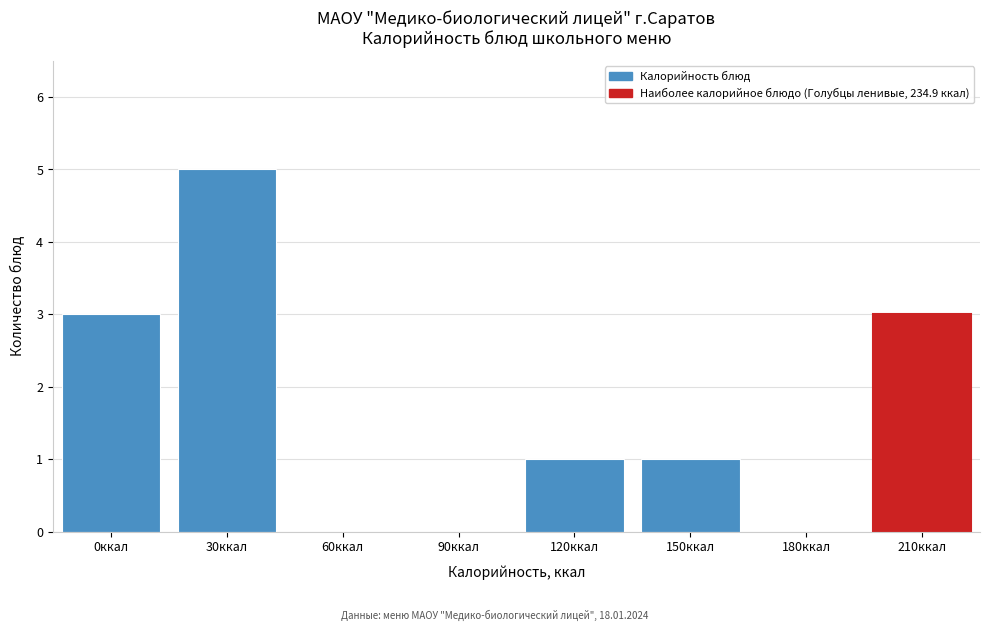

Reading right to left, transcribe all the data shown in this chart.

210ккал=3	180ккал=0	150ккал=1	120ккал=1	90ккал=0	60ккал=0	30ккал=5	0ккал=3